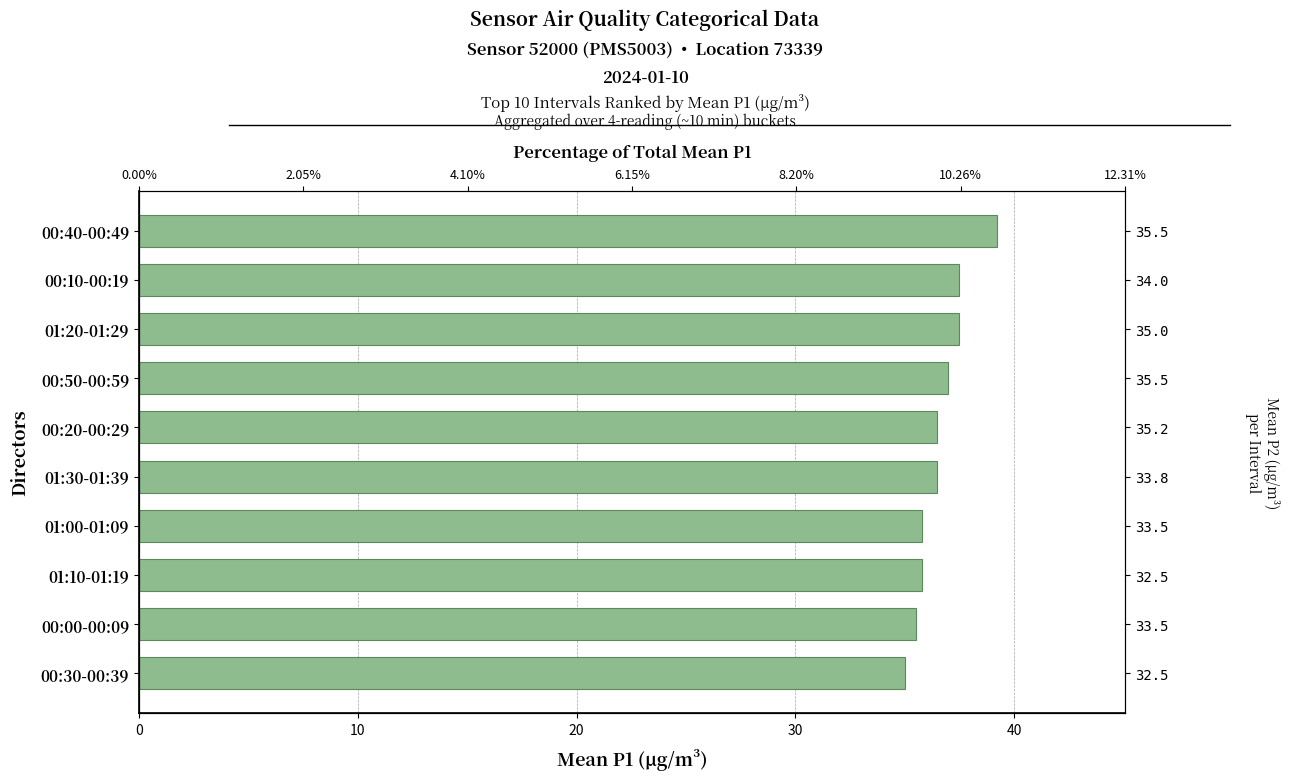

Which has a higher value, 01:00-01:09 or 00:20-00:29?

00:20-00:29